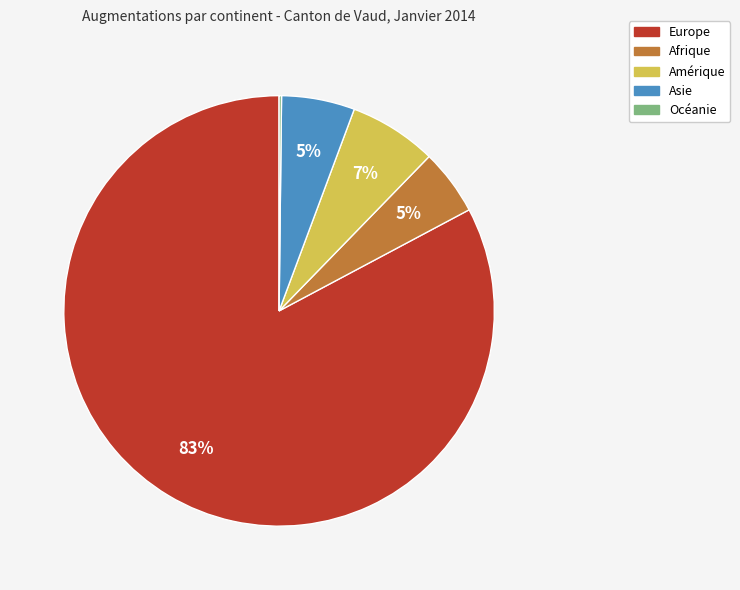

To the nearest percent, what portion does Europe represent?

83%